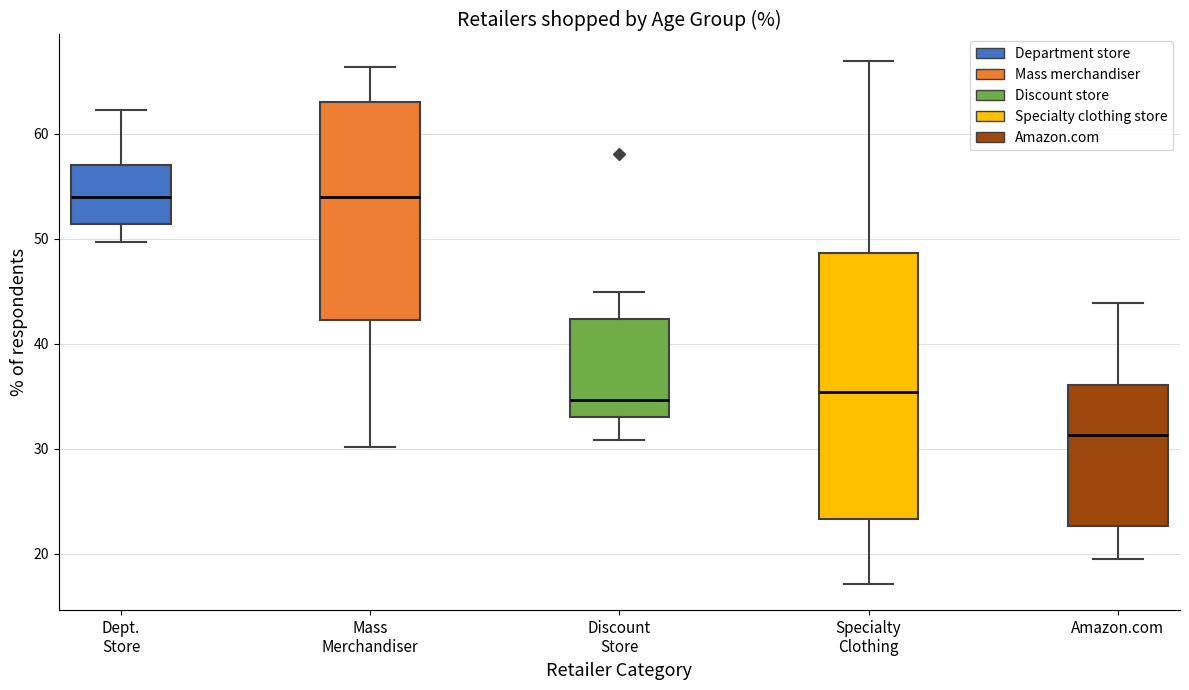

Reading left to right, read every box against the y-axis: the position of its median line, the range the box covers, and the ends of its whiskers. The values are not printed on the chart, so give them approximately, as read against the axis.

Dept. Store: median 54, box 51 to 57, whiskers 50 to 62
Mass Merchandiser: median 54, box 42 to 63, whiskers 30 to 66
Discount Store: median 35, box 33 to 42, whiskers 31 to 45
Specialty Clothing: median 35, box 23 to 49, whiskers 17 to 67
Amazon.com: median 31, box 23 to 36, whiskers 19 to 44